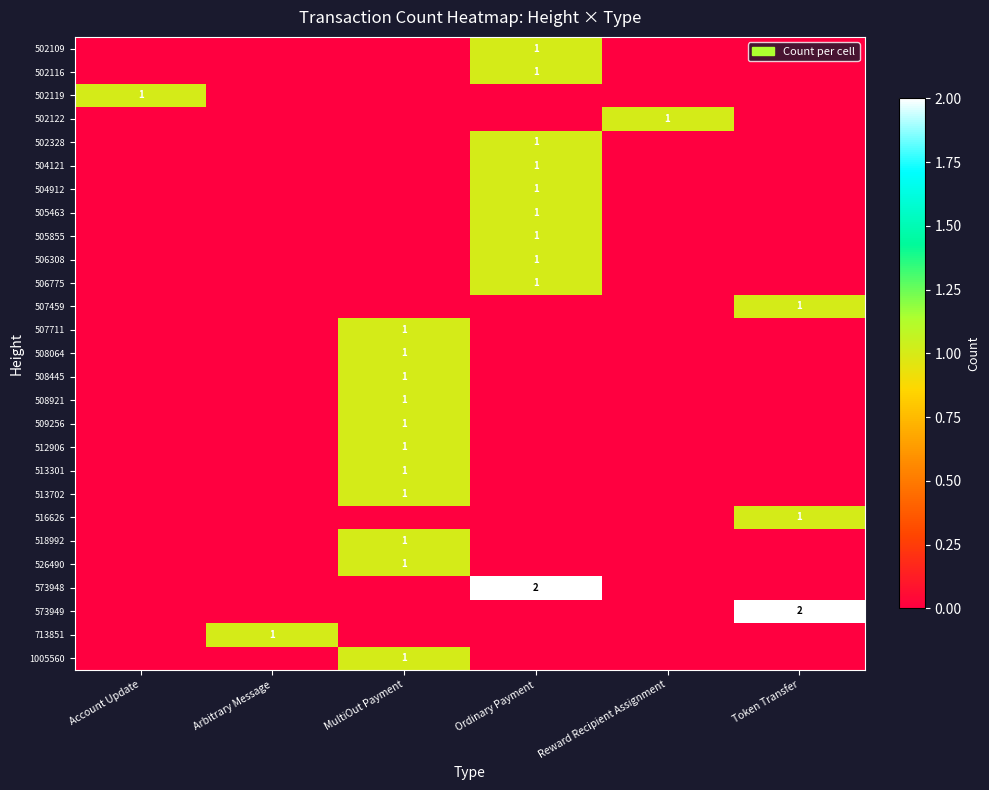

Is it true that 504912 equals 2 at Ordinary Payment?

False